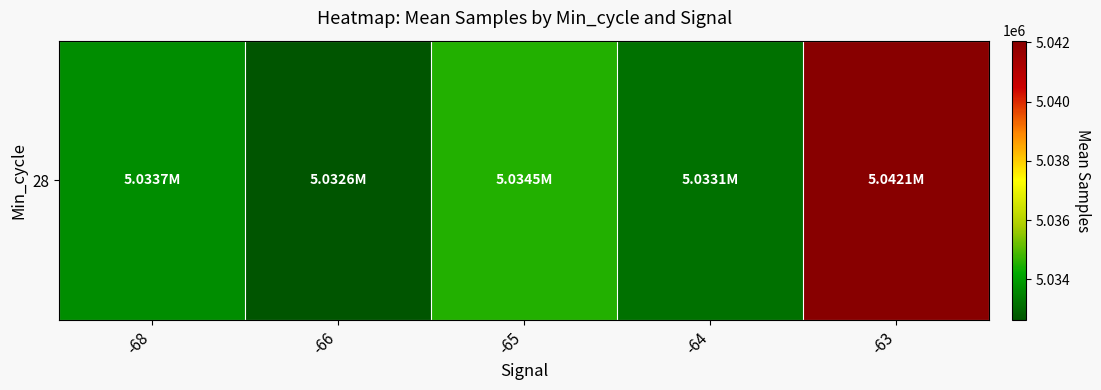

List the labels in order of value, smallest first.

-66, -64, -68, -65, -63